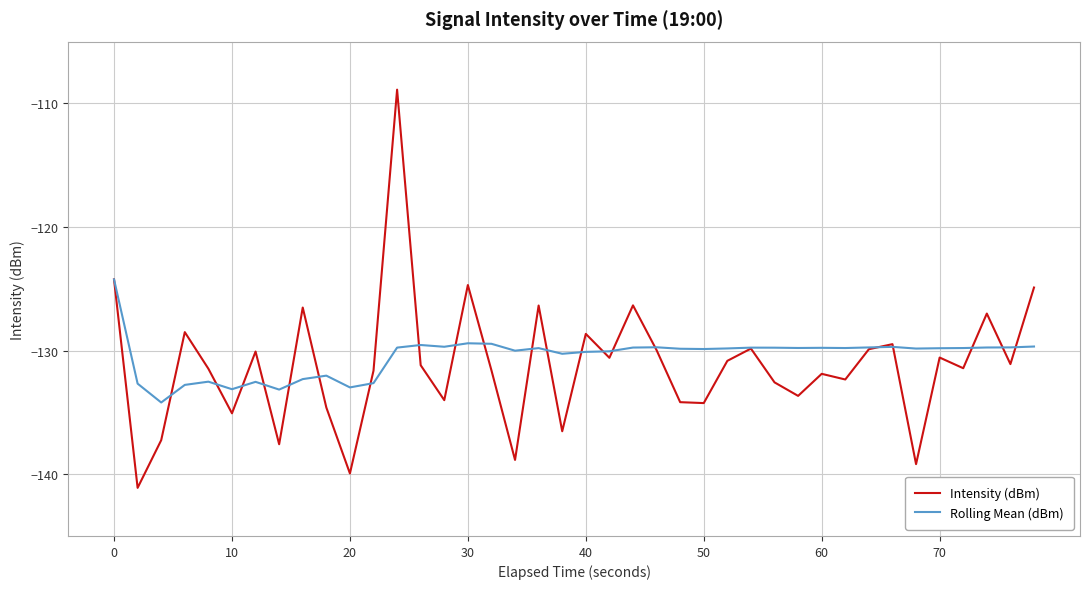

Count the number of data series in this chart.

2